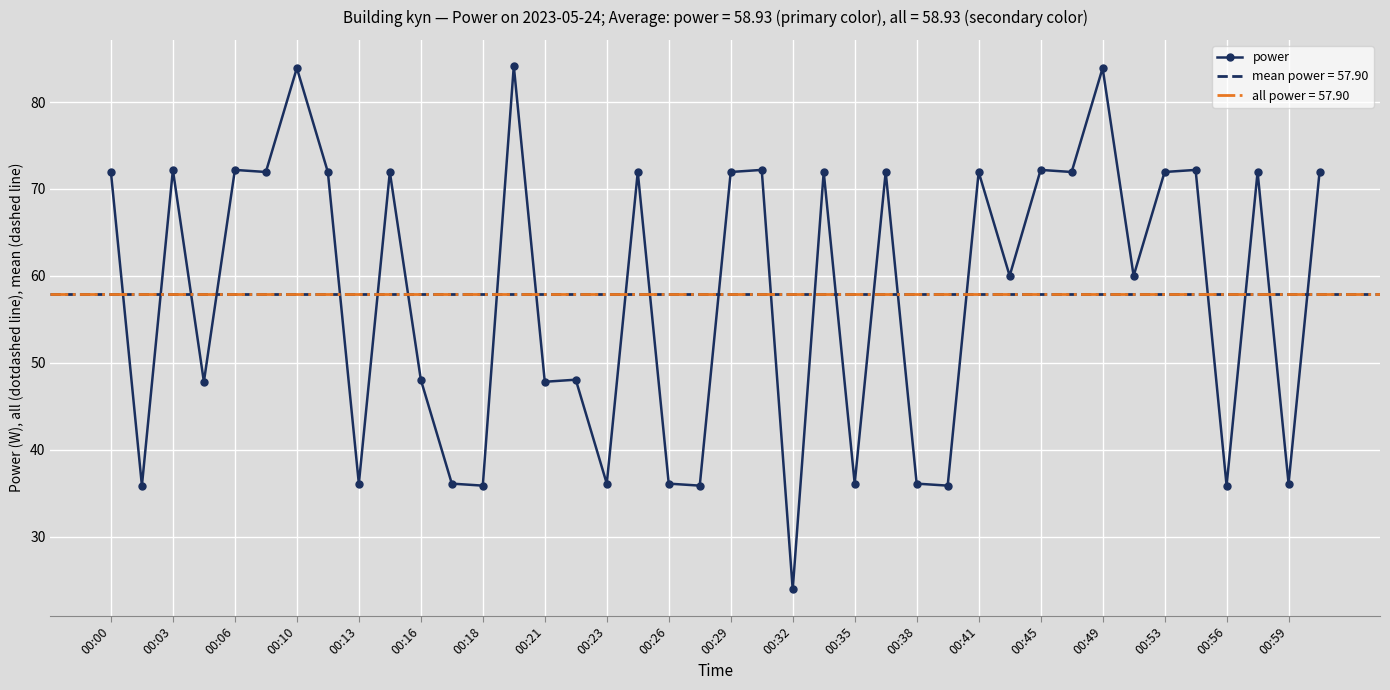

Where is the first local maximum for power?

00:03